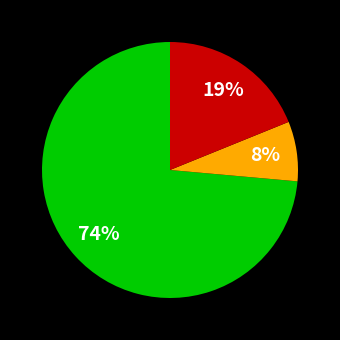

Is there a majority slice in this chart?

Yes